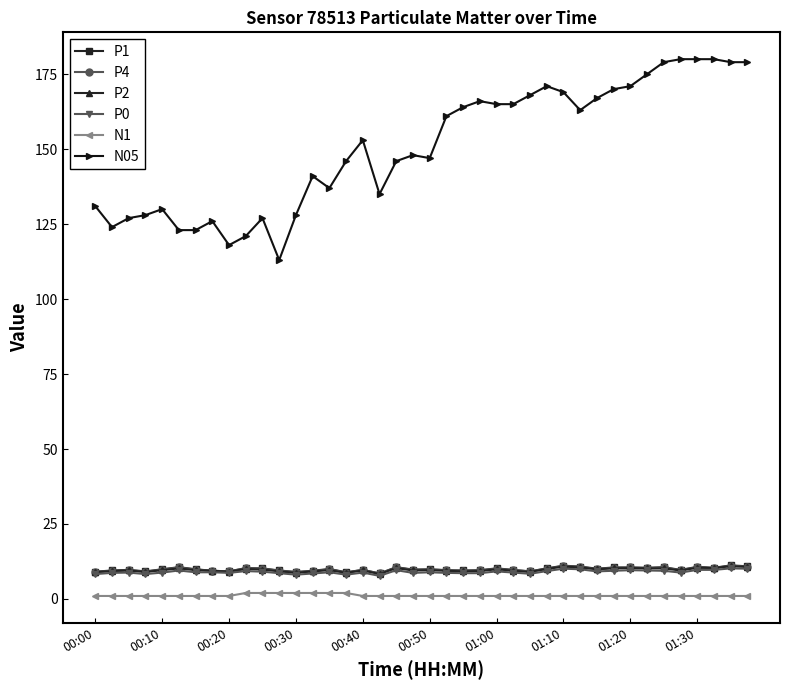

What is the value of the P2 point at the 37th from the left?

10.4